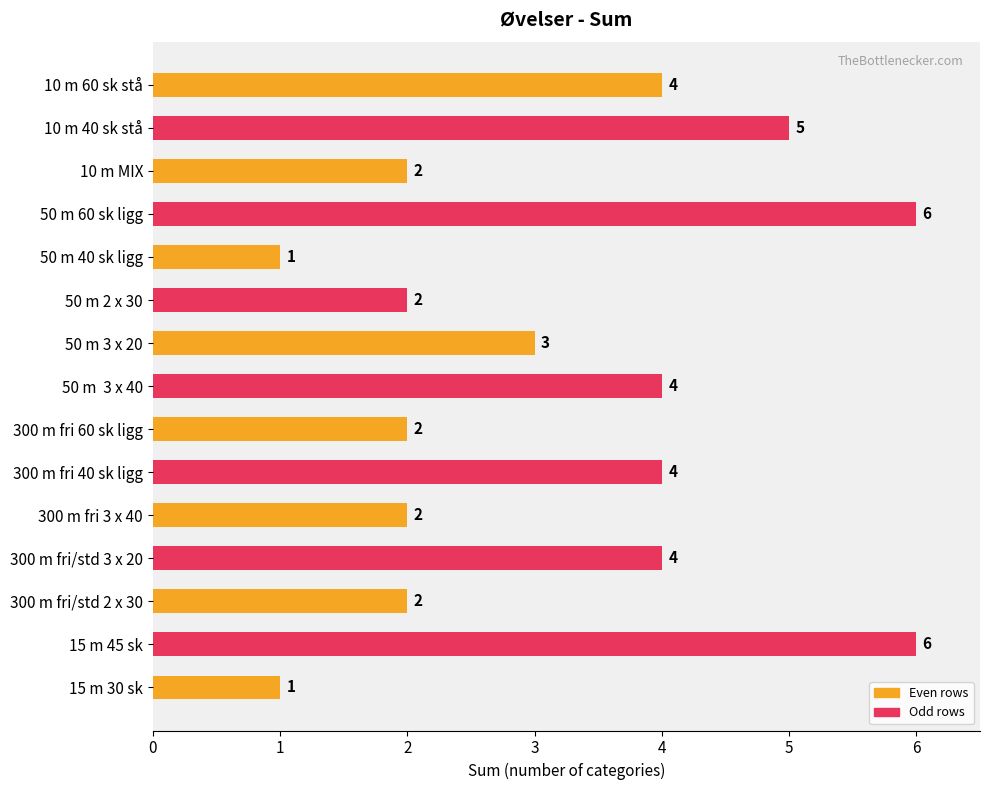

How many values are below 3?

7